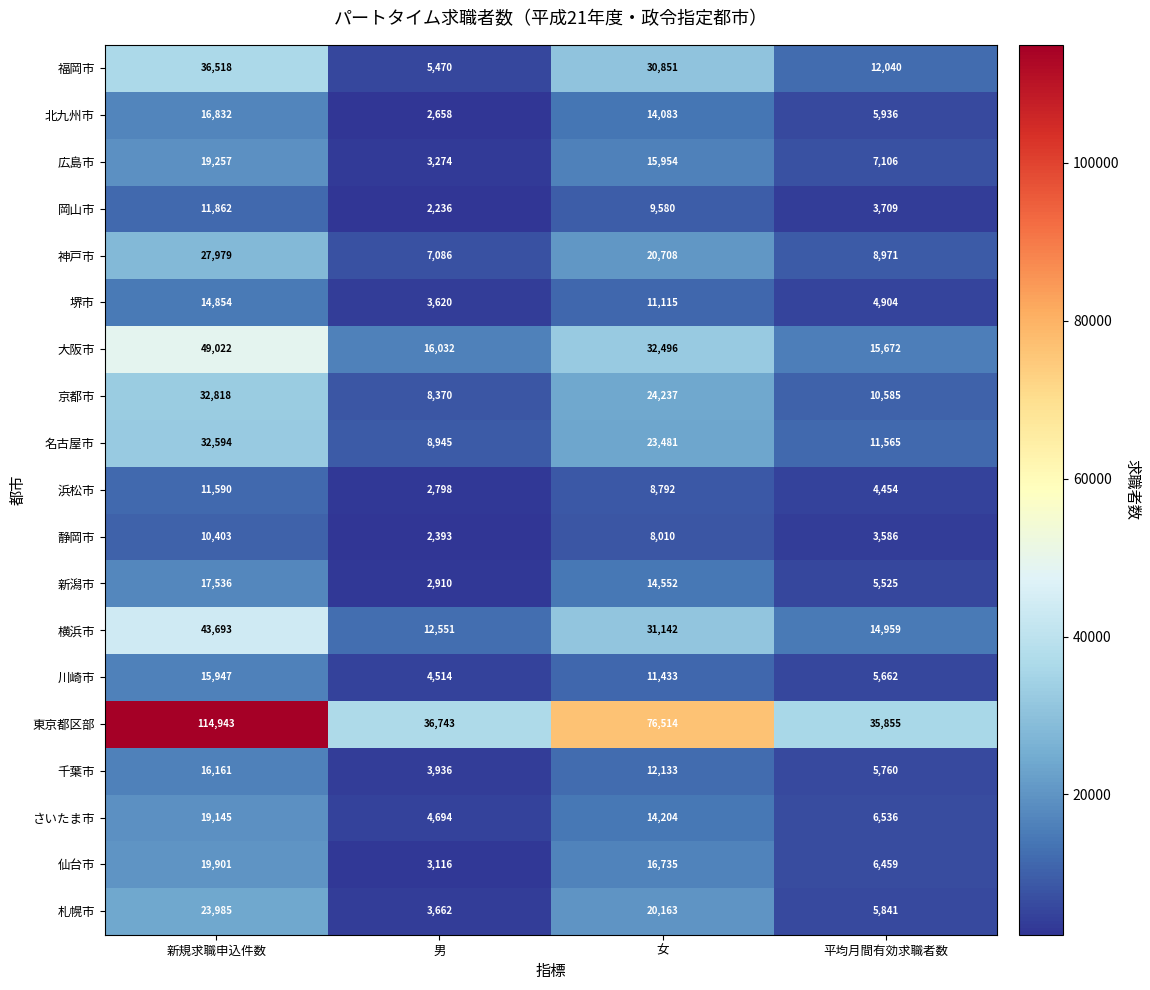

What is the sum of the さいたま市 values at 新規求職申込件数 and 男?

23839